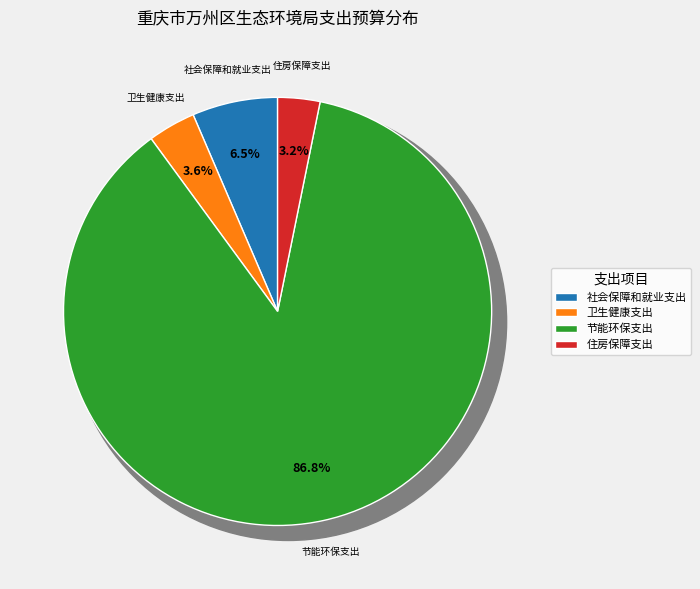

The 节能环保支出 slice represents 87% of the pie. True or false?

True